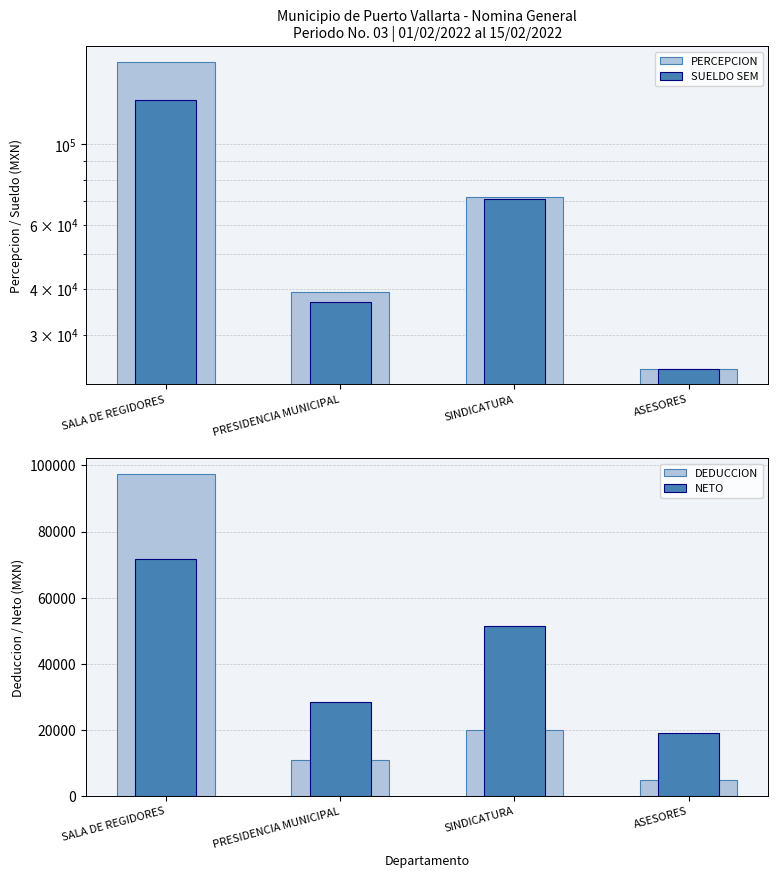

Rank the series by their average value, from lowest to highest.

DEDUCCION, NETO, SUELDO SEM, PERCEPCION